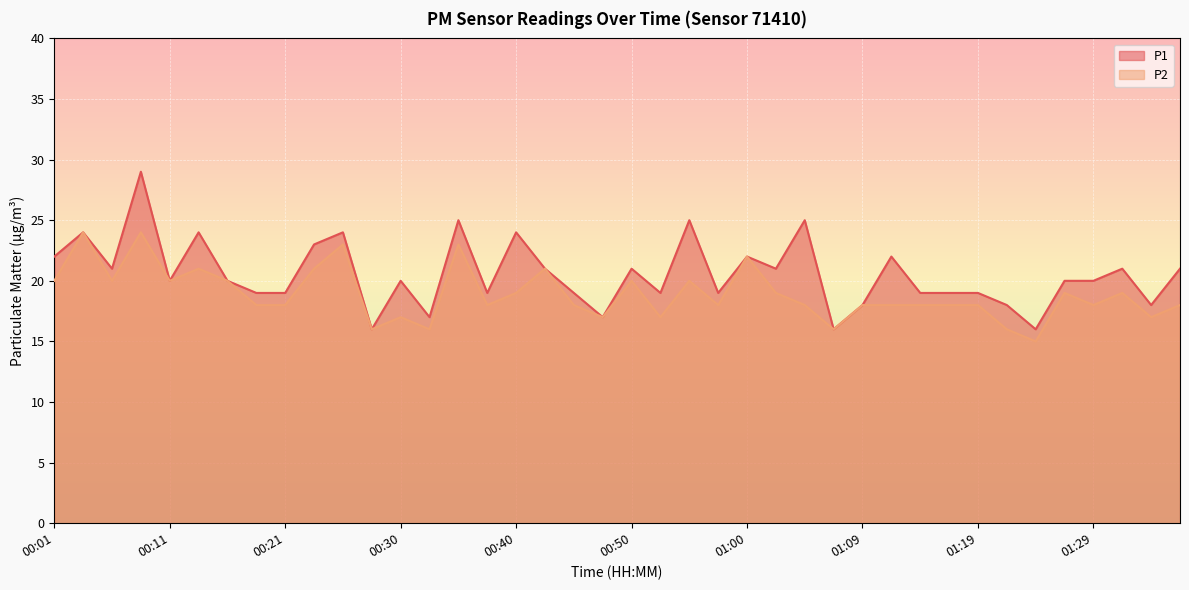

In P1, how many points are lower than both neighbors (excluding endpoints)?

12